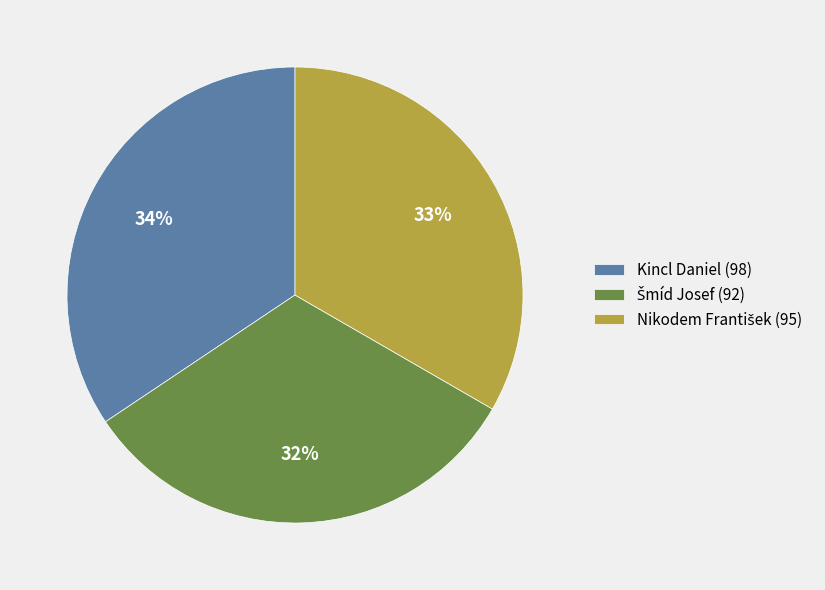

To the nearest percent, what is the difference between the largest and smallest slice percentages?

2%